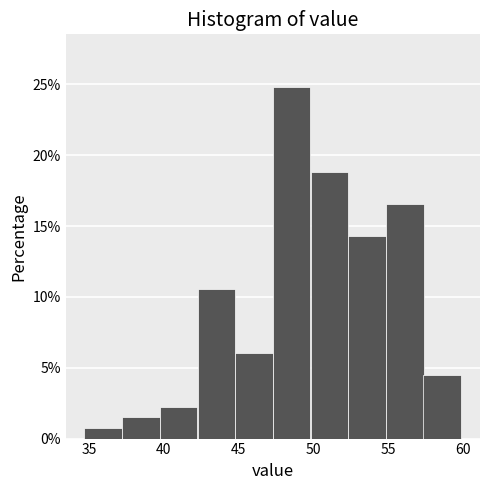

How tall is the bar that spans 57.5 to 60.0 on the x-axis? Neither the bar edges nor the heights are printed on the chart, so give them approximately, as read against the axes.

4.5